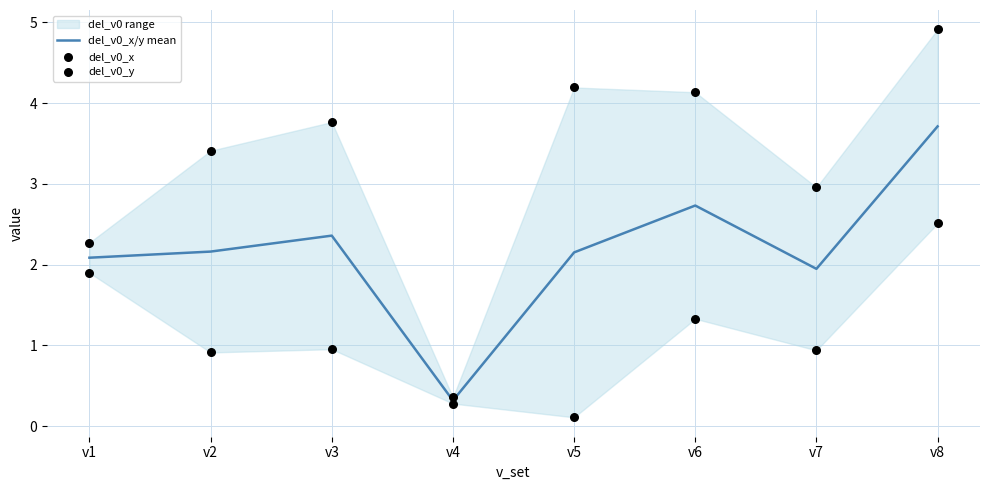

Which series has the largest Y range (max minus min)?

del_v0_x